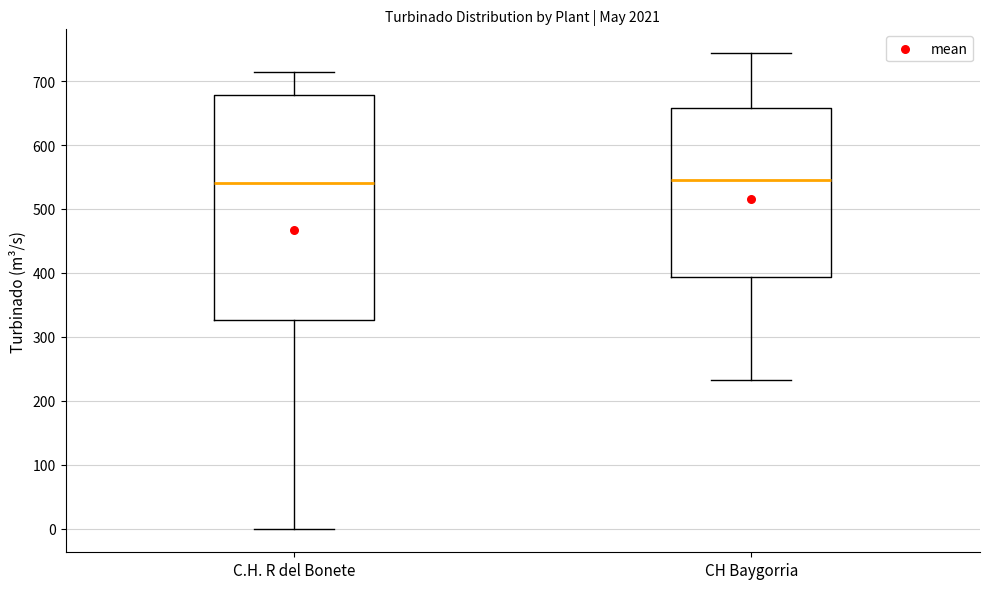

Reading left to right, transcribe this box plot: for each box, give where its median line is, the range the box spans, and where its two whiskers end, as read against the y-axis. The values are not printed on the chart, so give them approximately, as read against the axis.

C.H. R del Bonete: median 540, box 330 to 680, whiskers 0 to 710
CH Baygorria: median 550, box 390 to 660, whiskers 230 to 740